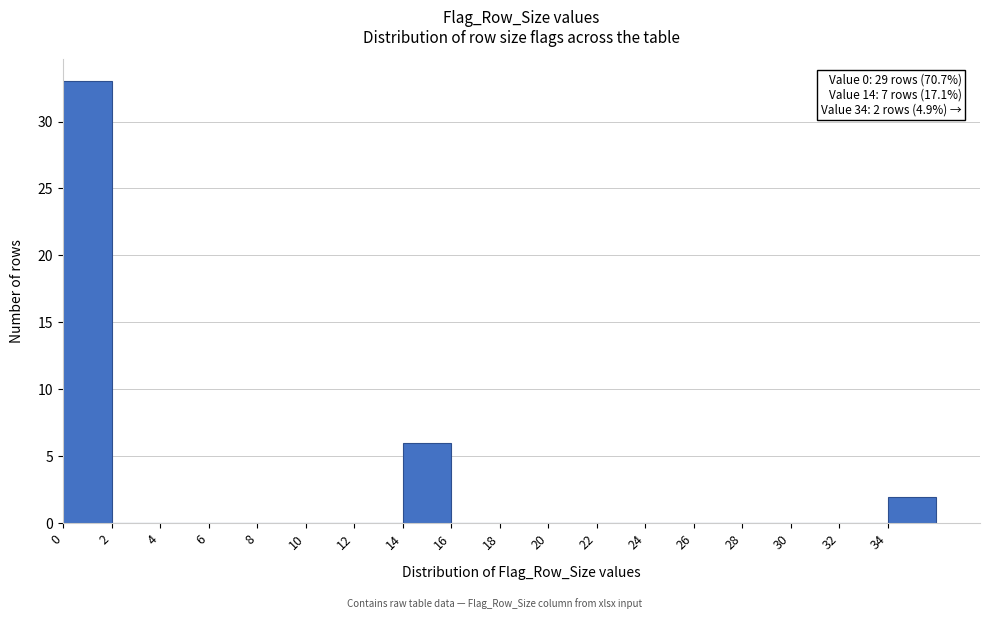

Over which range of the x-axis is the bar tallest?

0 to 2